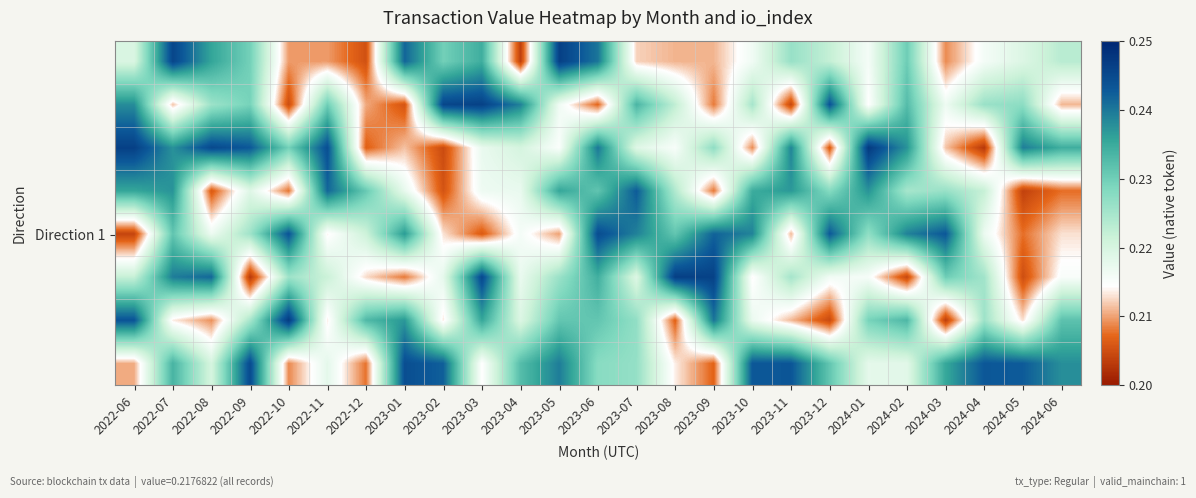

What is the total value across all series at 2023-04?

1.8